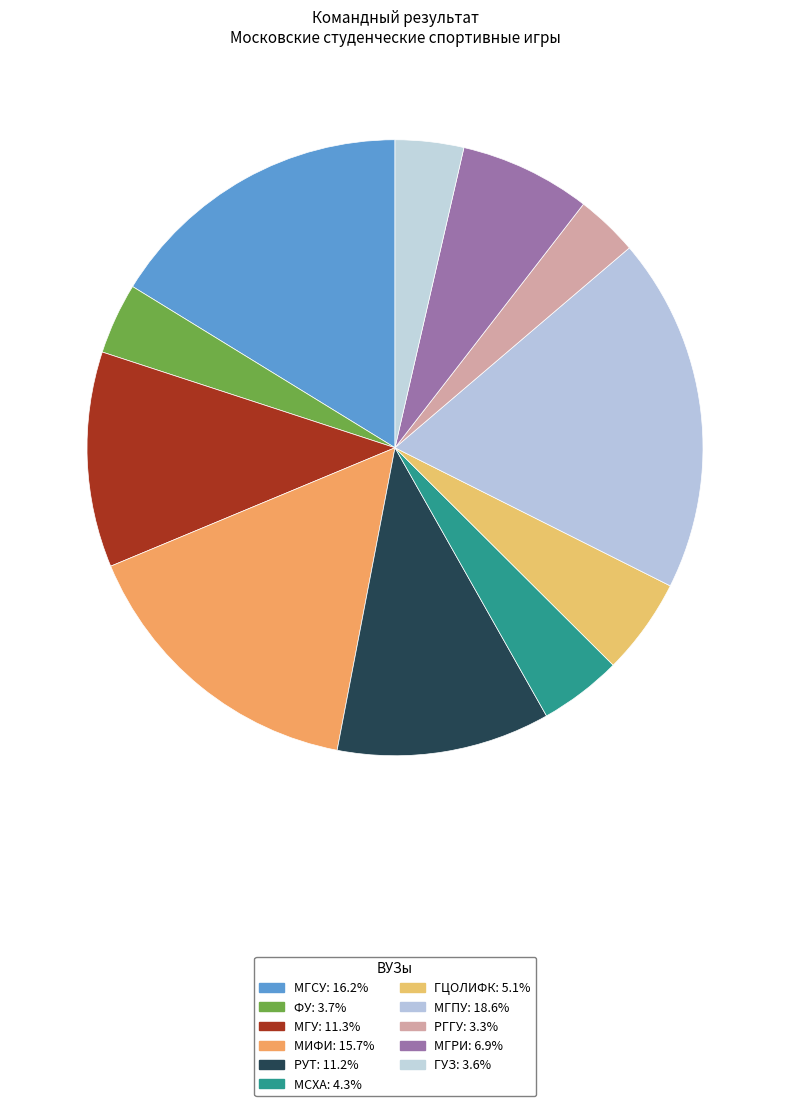

Count the number of slices in the pie.

11